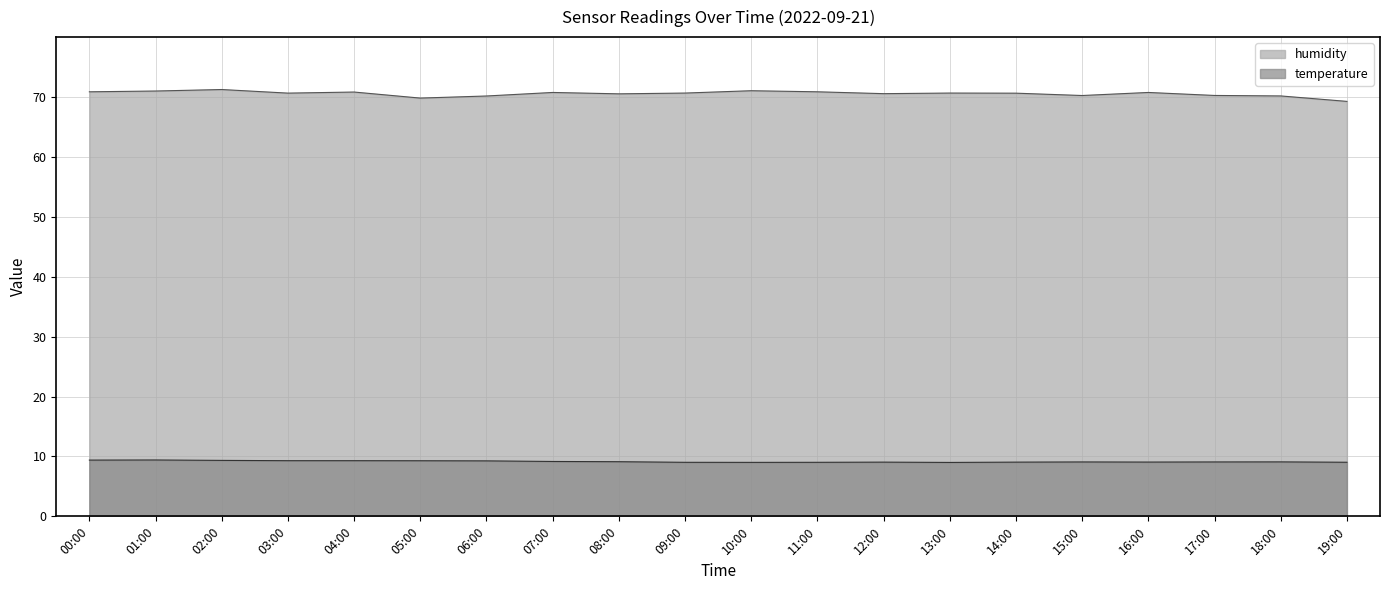

List the series in order of their overall mean, lowest first.

temperature, humidity